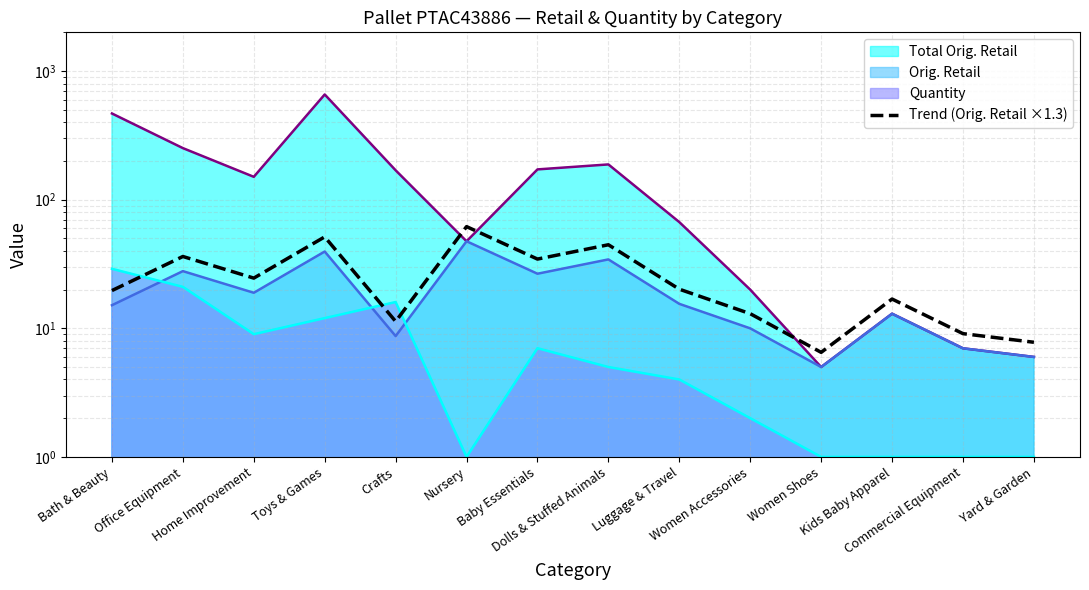

What is the sum of the values at Office Equipment and Crafts?

47.5